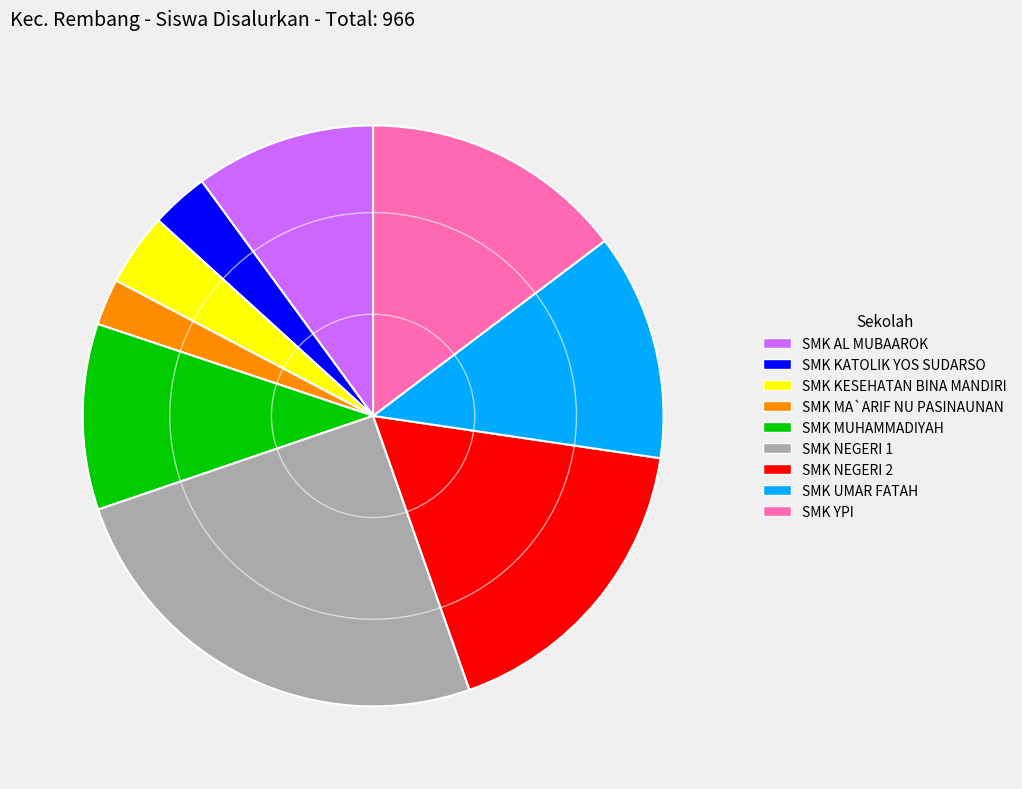

Does any single category account for the majority?

No